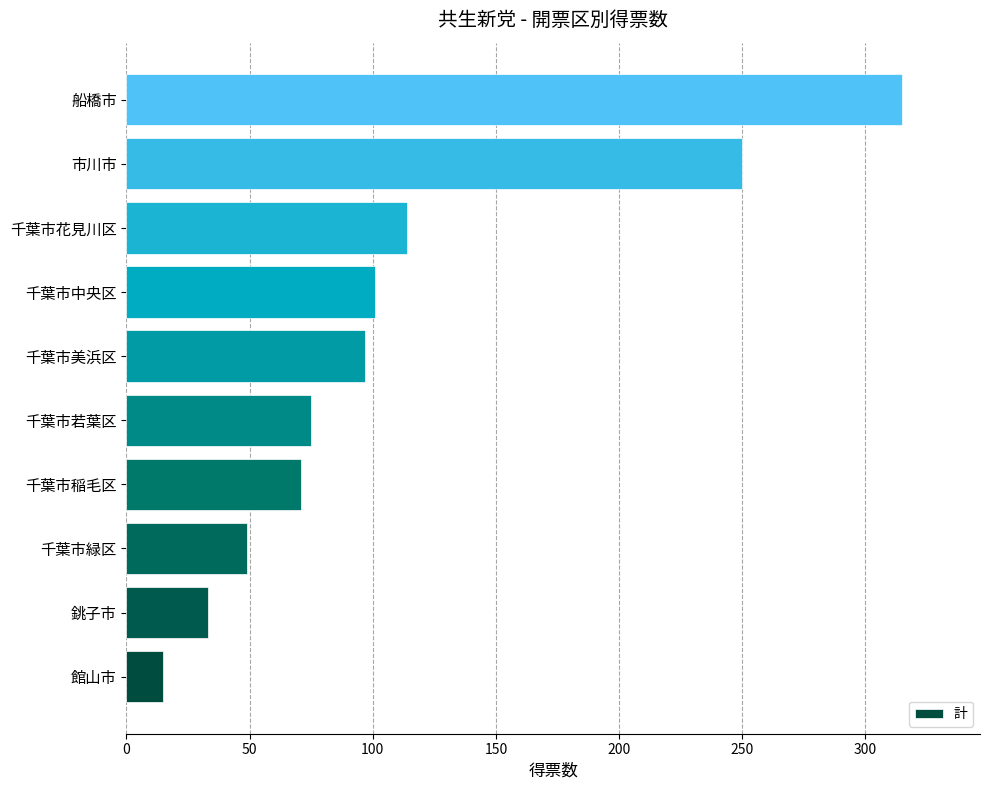

What is the difference between the maximum and minimum values?

300